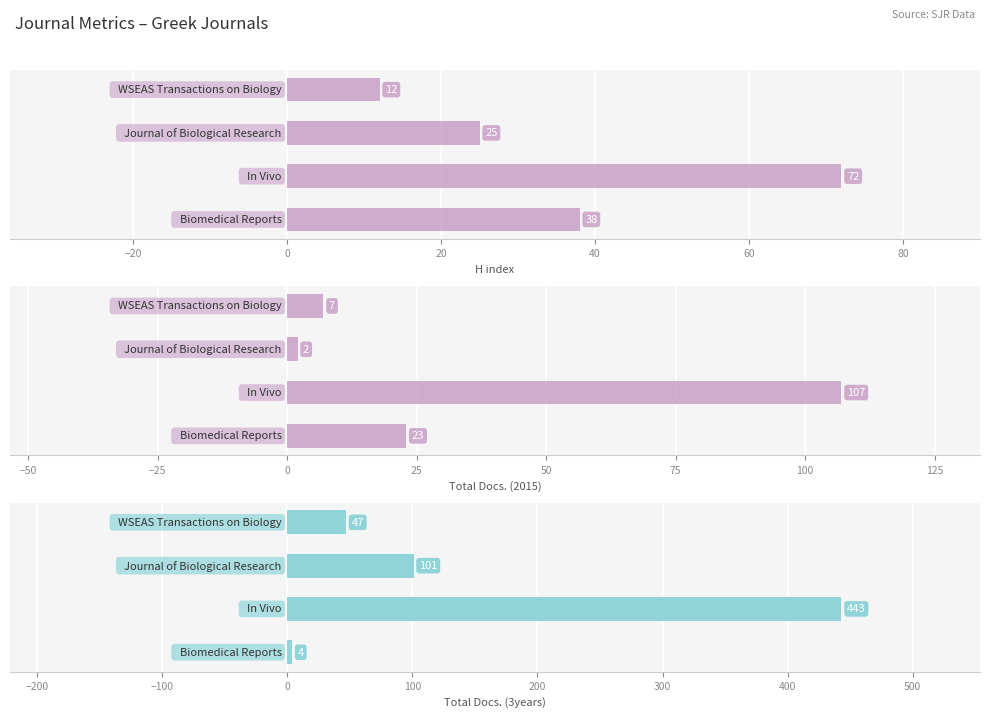

What is the smallest value displayed?

2